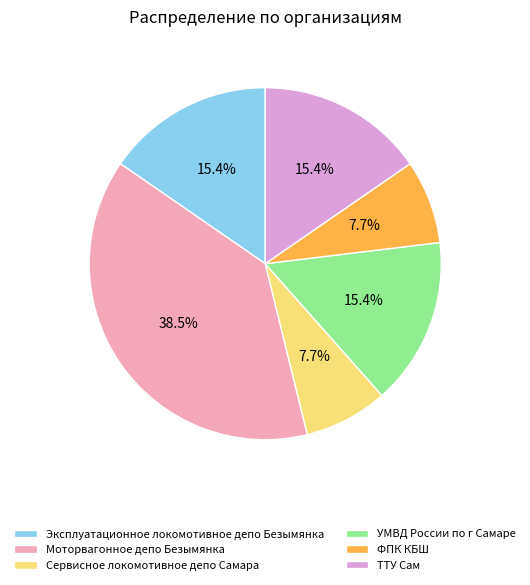

Approximately how many times larger is the value at Моторвагонное депо Безымянка compared to ФПК КБШ?

5.0